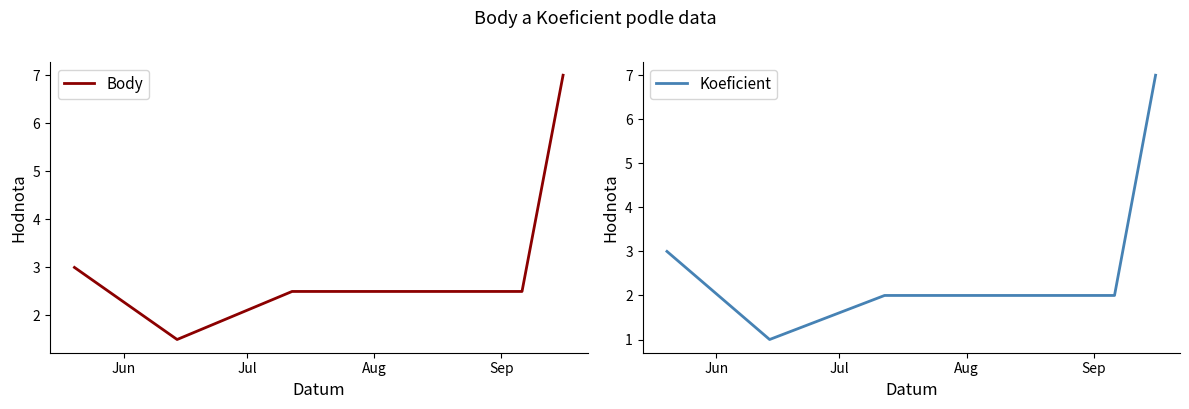

What are all the series names shown in the legend?

Body, Koeficient